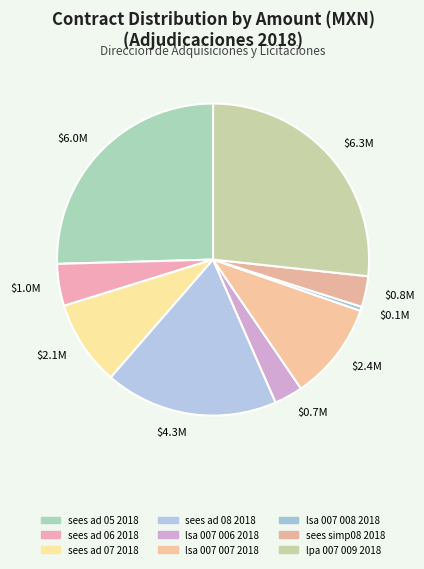

Is it true that $6.3M is 36% of the pie?

False